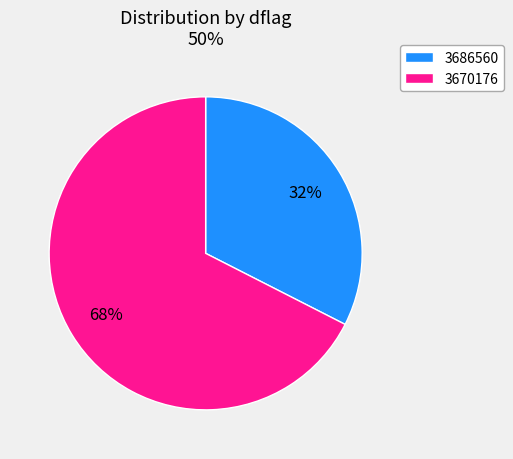

To the nearest percent, what is the average slice percentage?

50%